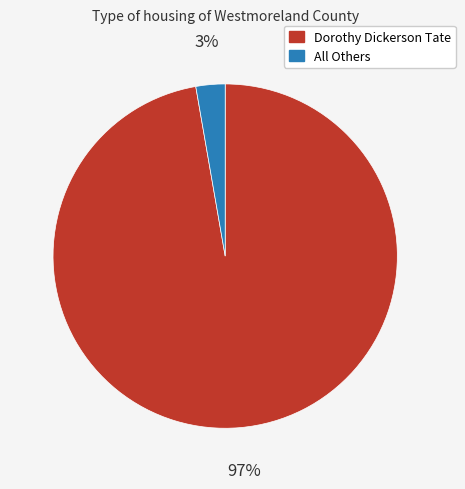

Is there a majority slice in this chart?

Yes